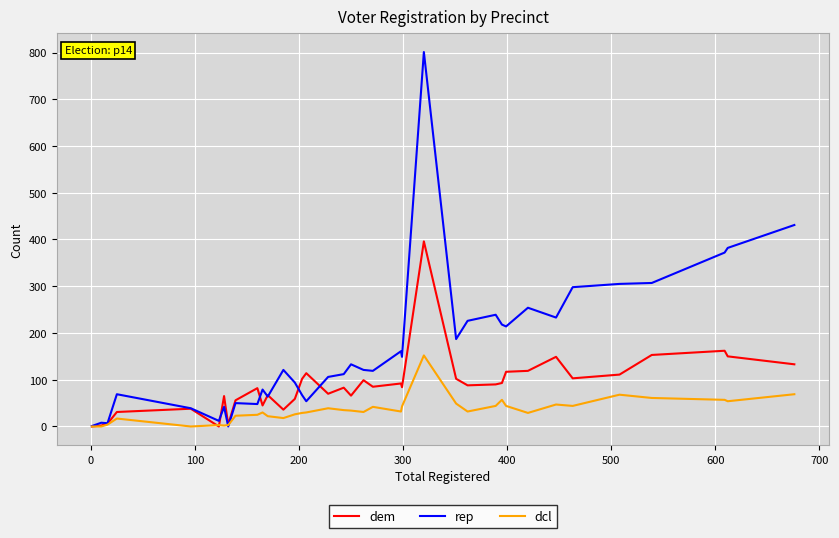

Which series has the largest total across all categories?

rep